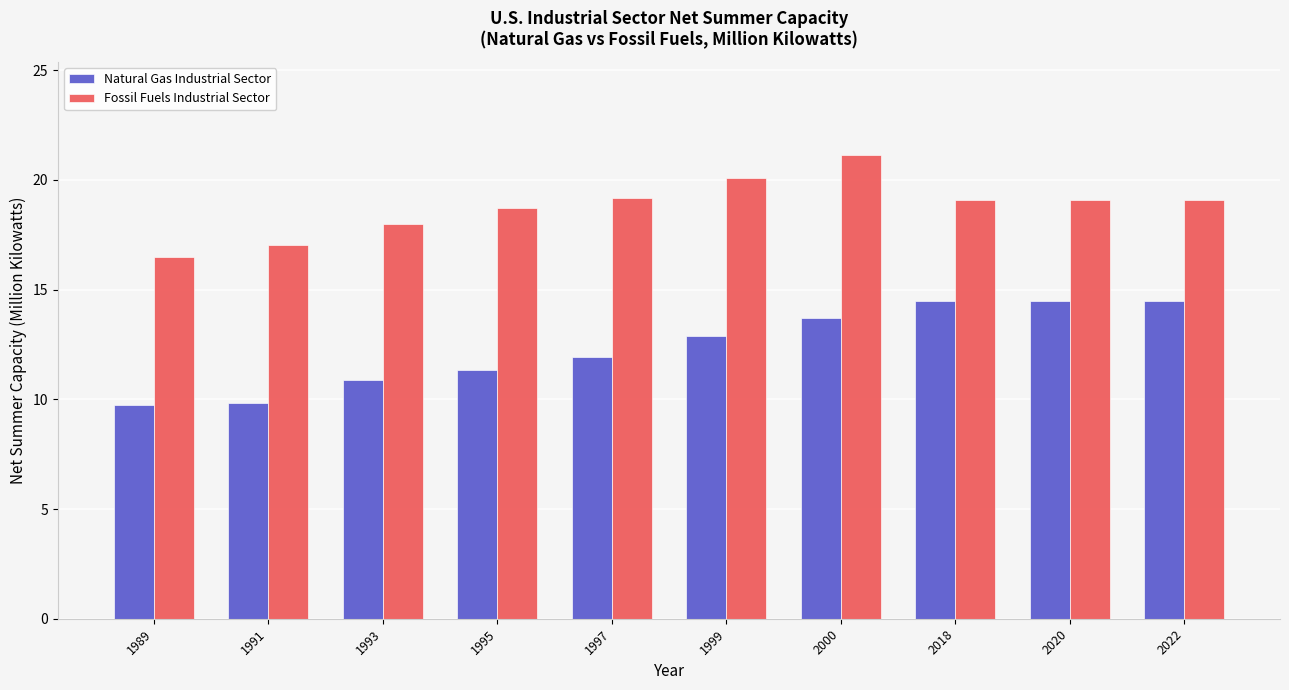

The value of Natural Gas Industrial Sector at 1999 is 12.9. True or false?

True